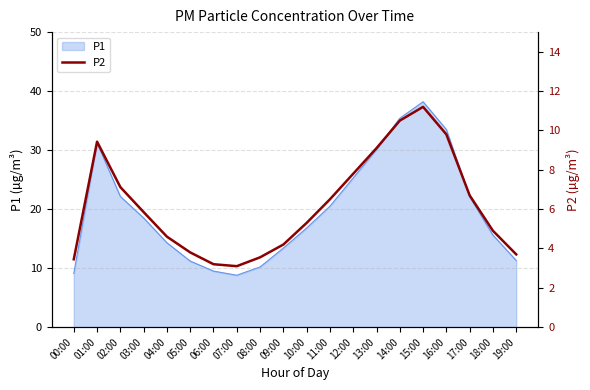

What is the difference between the maximum and second lowest values?

8.0